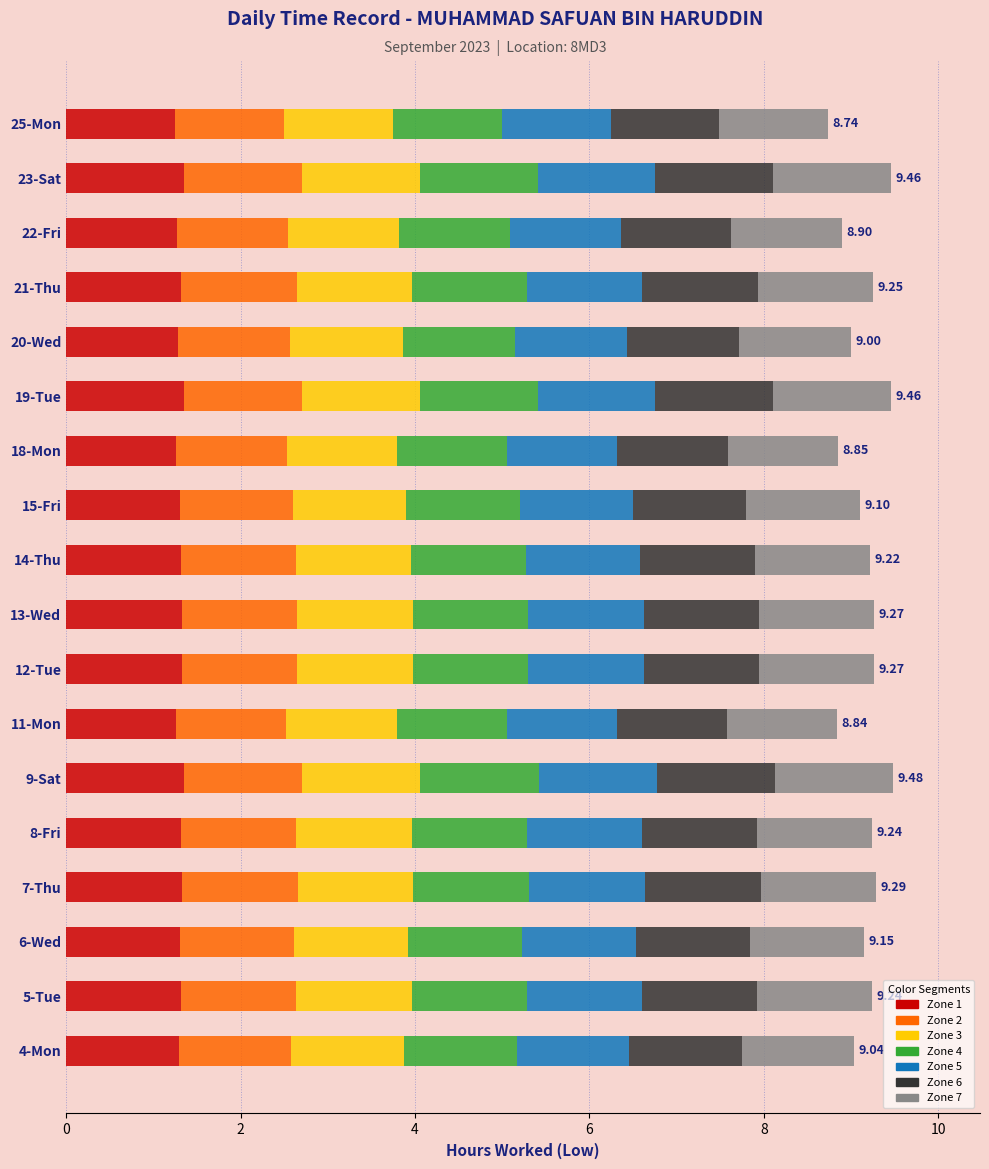

What is the sum of the values at 18-Mon and 13-Wed?

18.1